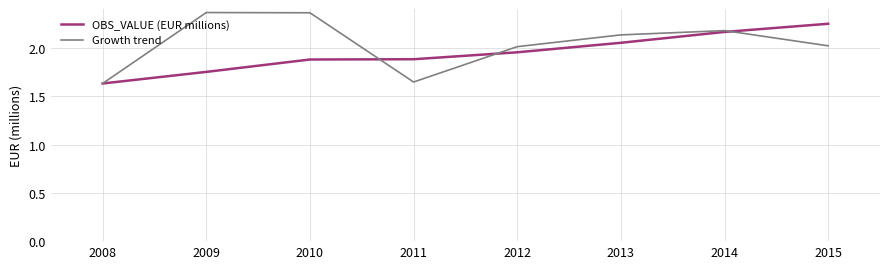

What is the total value across all series at 2011?

3.5